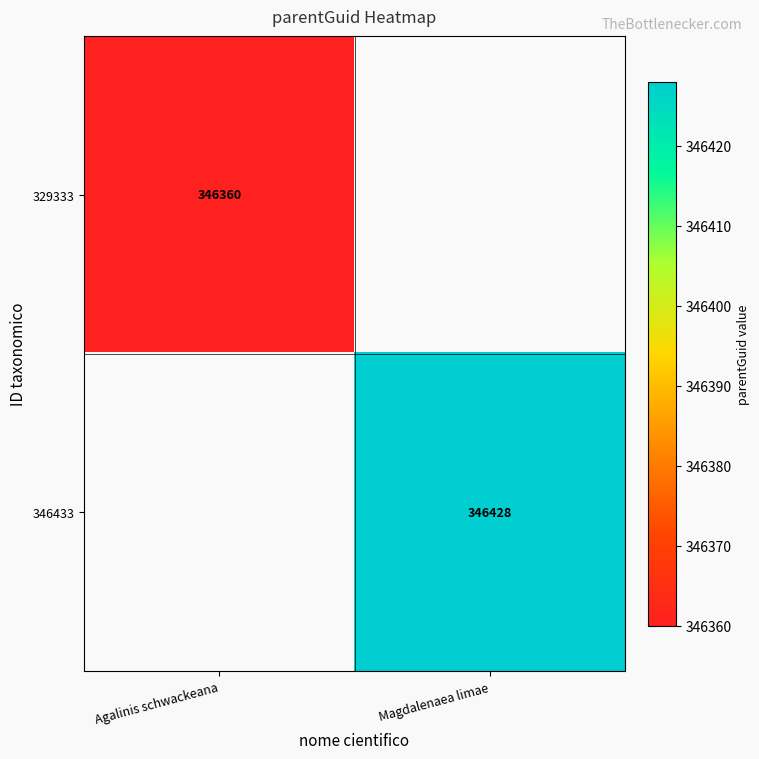

The 329333 series shows 346360 at Agalinis schwackeana. True or false?

True